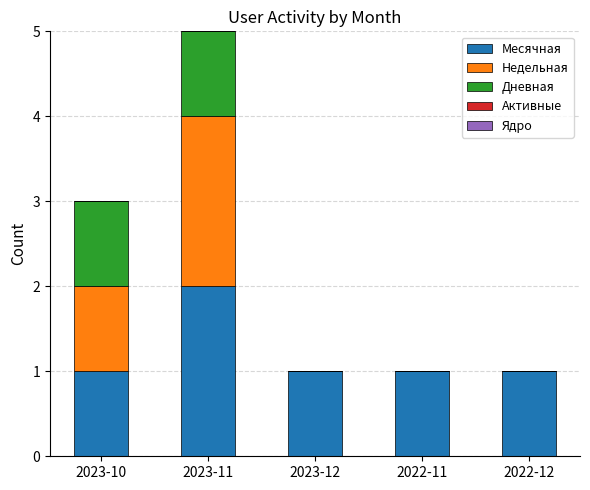

How many series are shown in this chart?

3